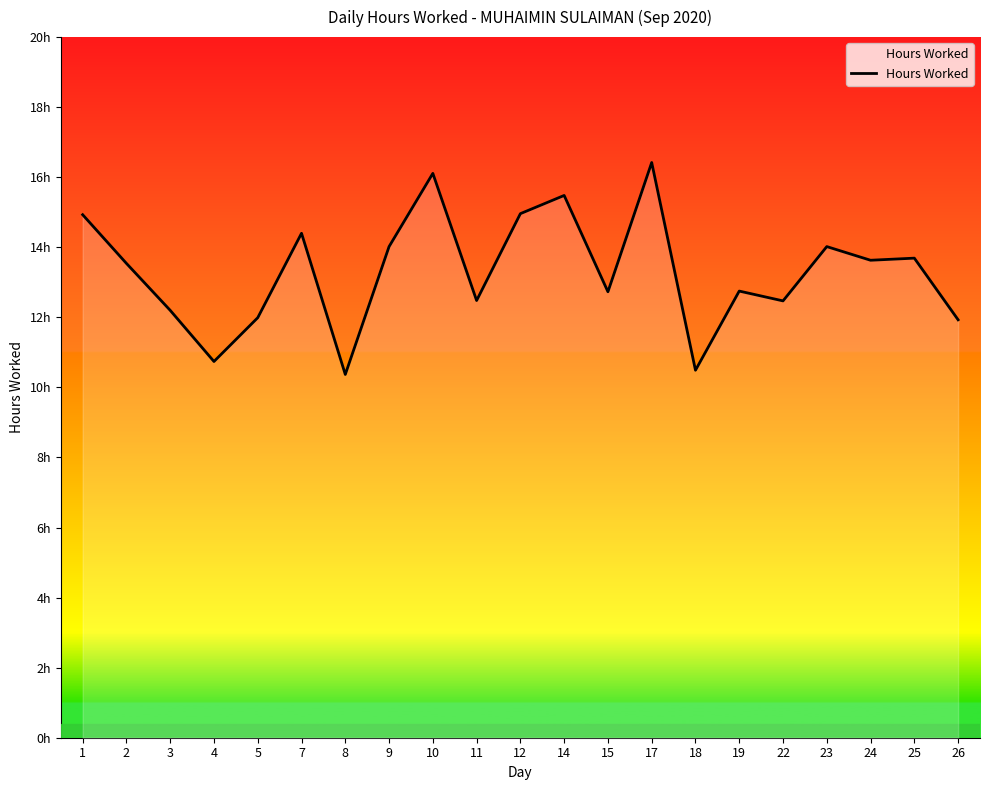

At which category does the data reach its first local peak?

7